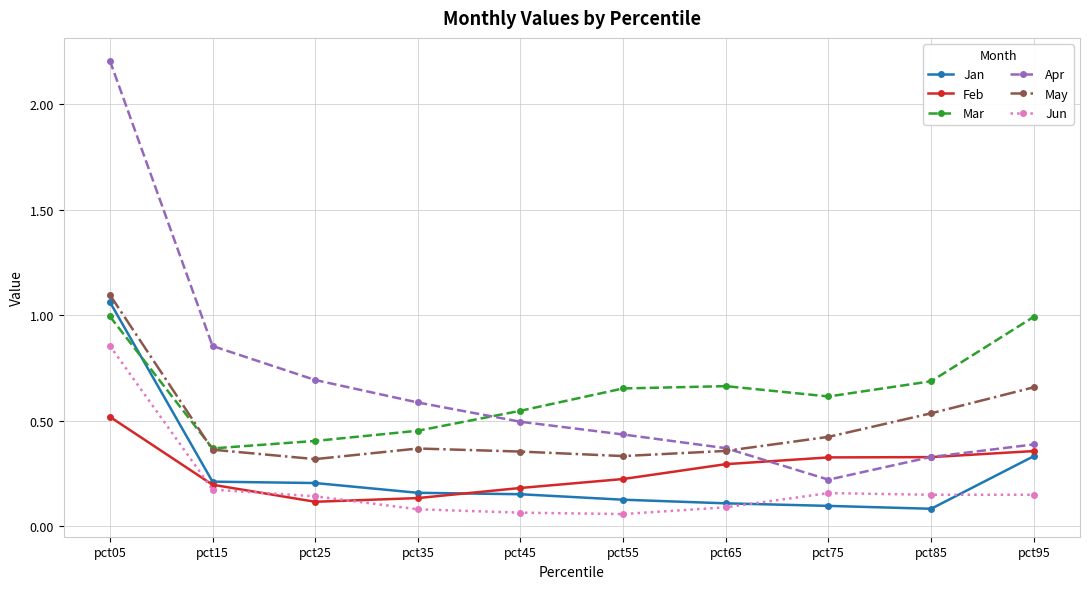

True or false: Jun and Mar cross at least once.

False